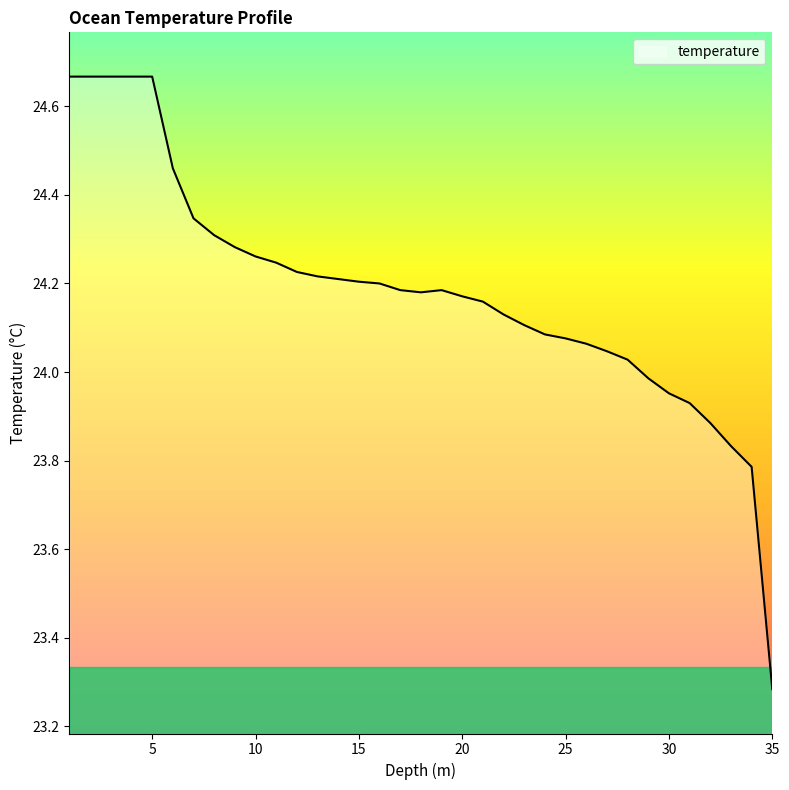

List the labels in order of value, smallest first.

35.0, 34.0, 33.0, 32.0, 31.0, 30.0, 29.0, 28.0, 27.0, 26.0, 25.0, 24.0, 23.0, 22.0, 21.0, 20.0, 18.0, 17.0, 19.0, 16.0, 15.0, 14.0, 13.0, 12.0, 11.0, 10.0, 9.0, 8.0, 7.0, 6.0, 1.0, 2.0, 3.0, 4.0, 5.0